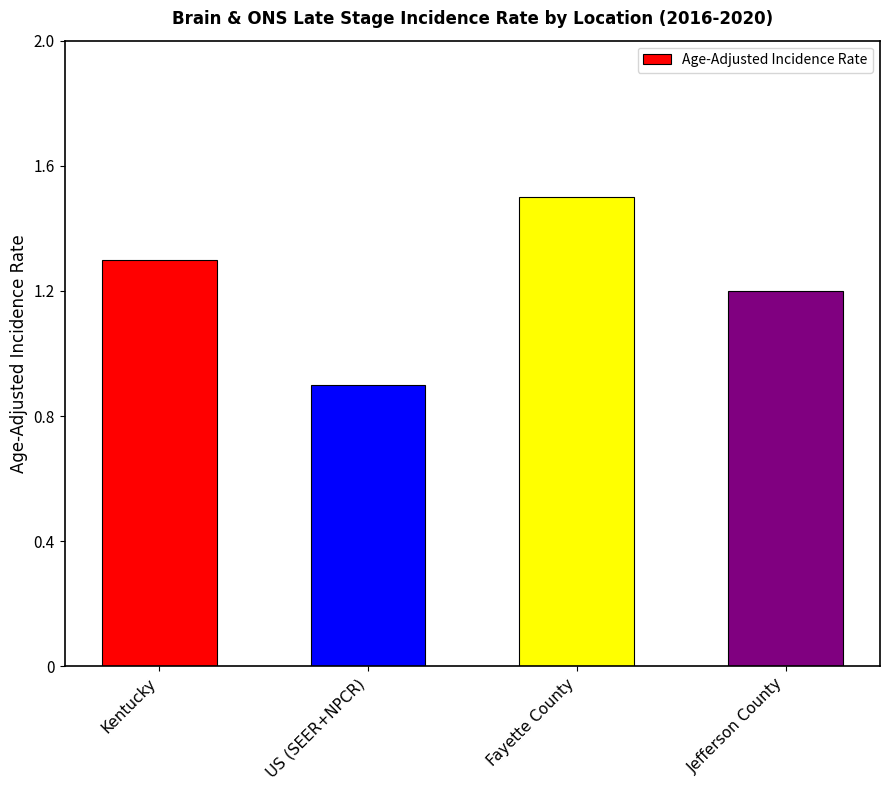

Count the number of categories in the chart.

4